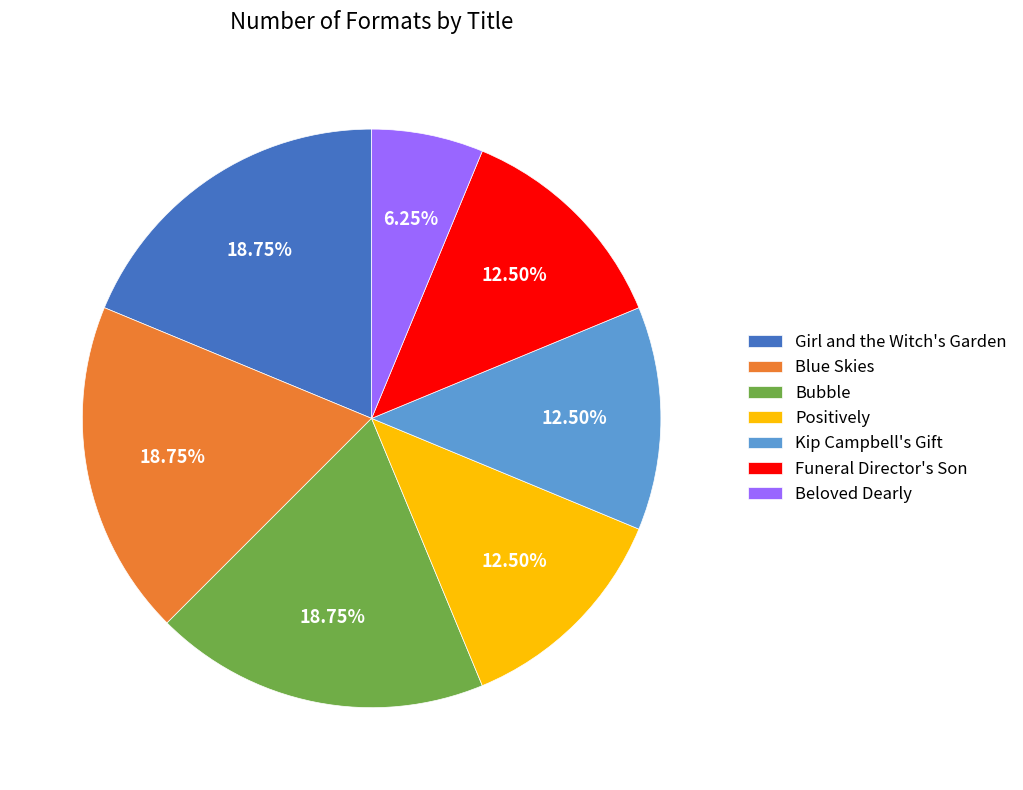

Do Positively and Bubble together represent more than half of the pie?

No